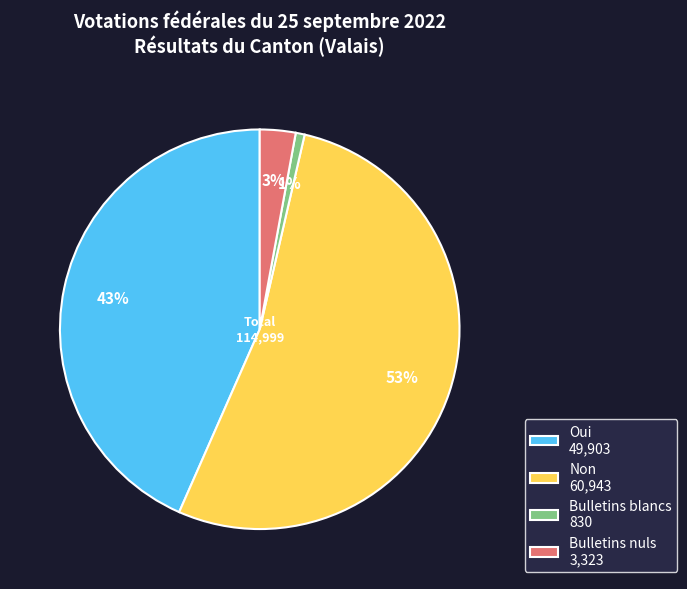

Which category accounts for the majority?

Non